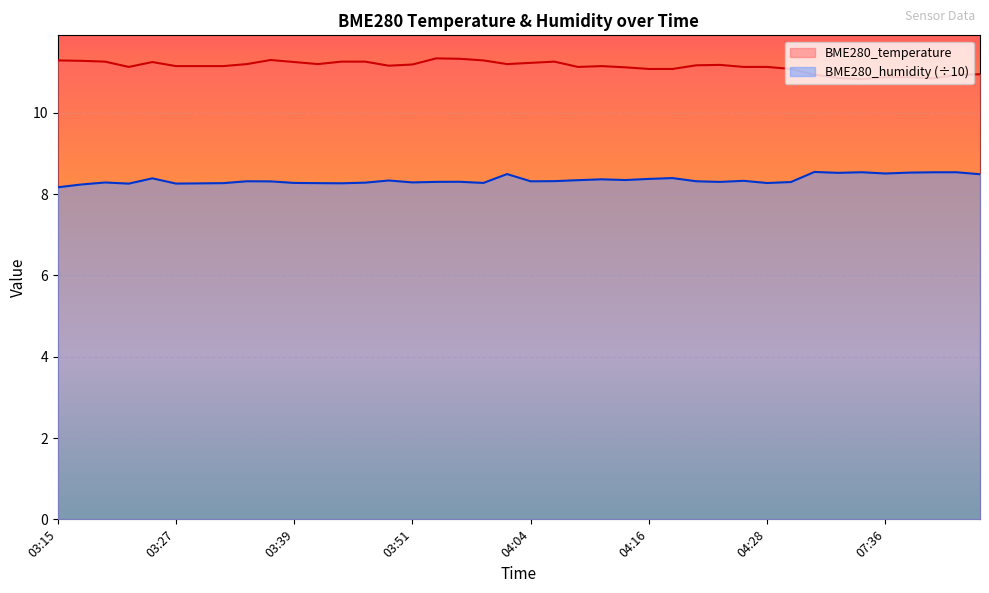

True or false: BME280_temperature has more than 2 interior local peaks.

True